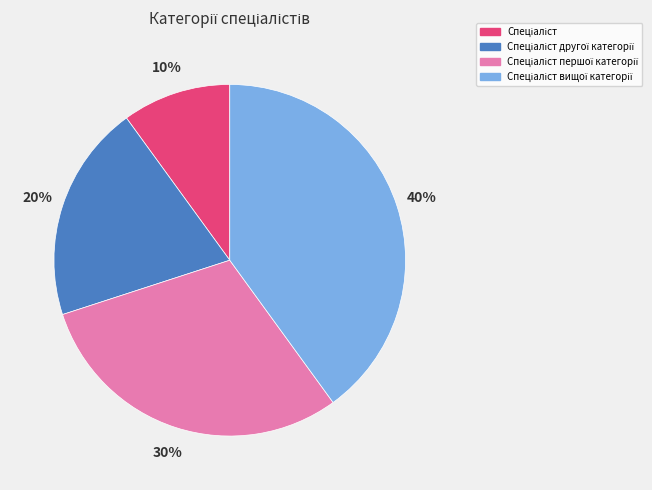

Count the number of slices in the pie.

4